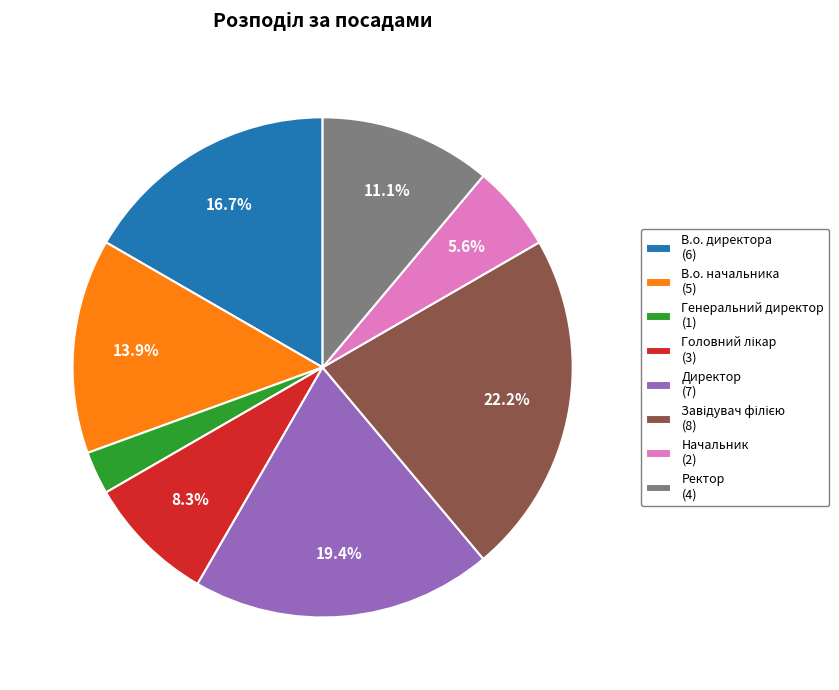

To the nearest percent, what percentage of the pie is В.о. директора?

17%